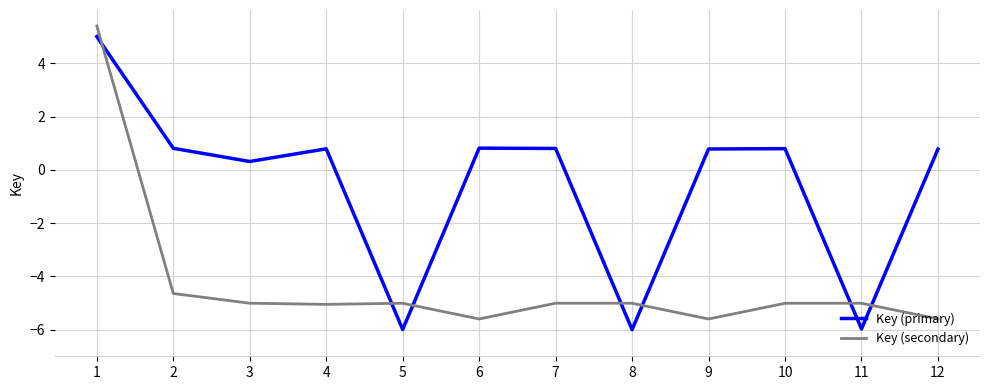

What is the sum of the Key (secondary) values at 1 and 6?

-0.2